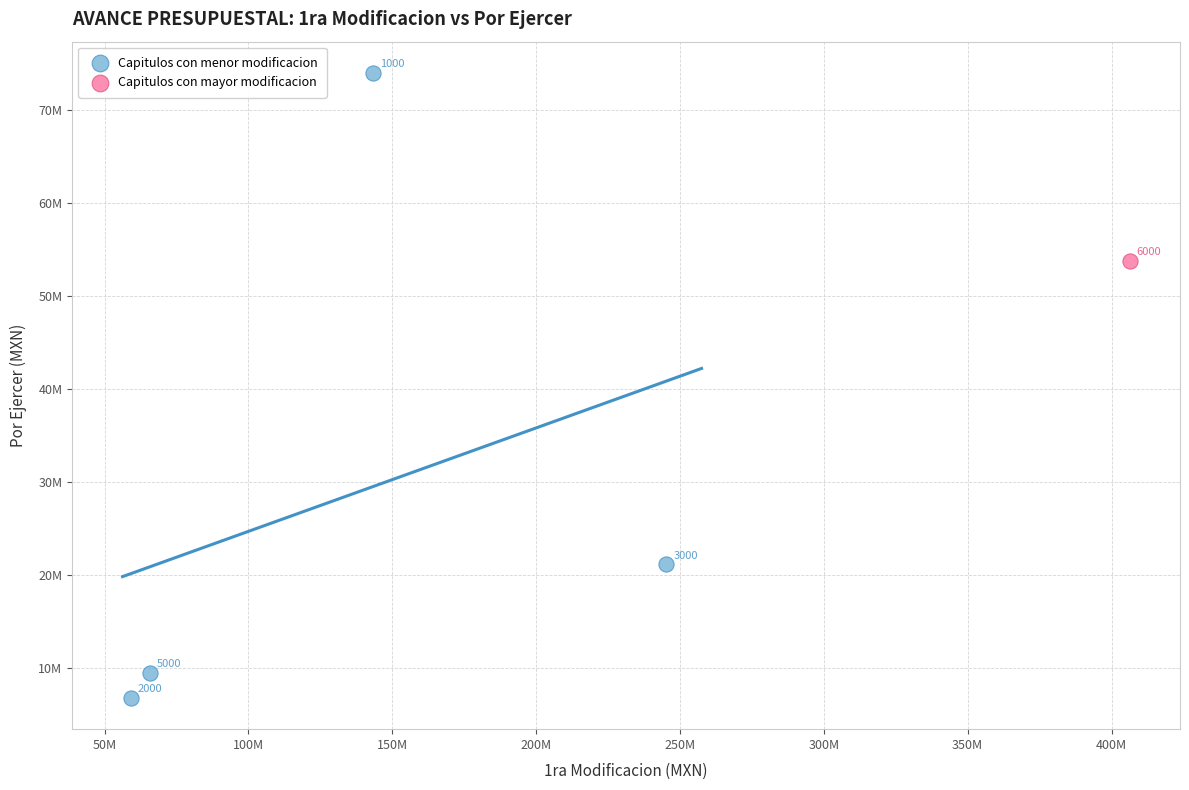

What are all the series names shown in the legend?

Capitulos con menor modificacion, Capitulos con mayor modificacion